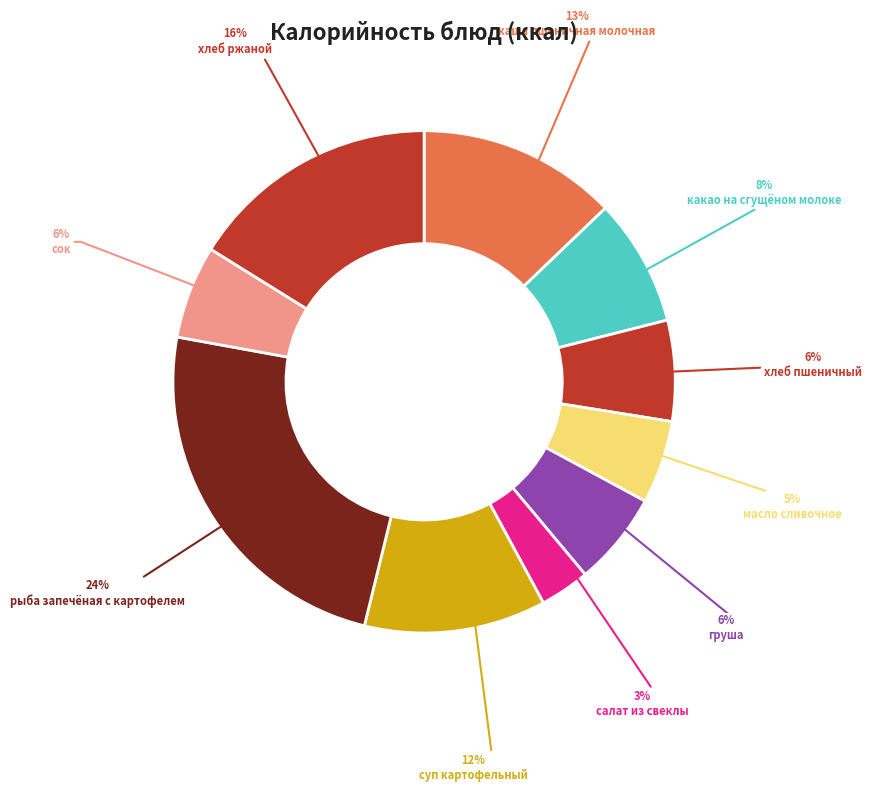

What is the smallest slice in the pie chart?

салат из свеклы